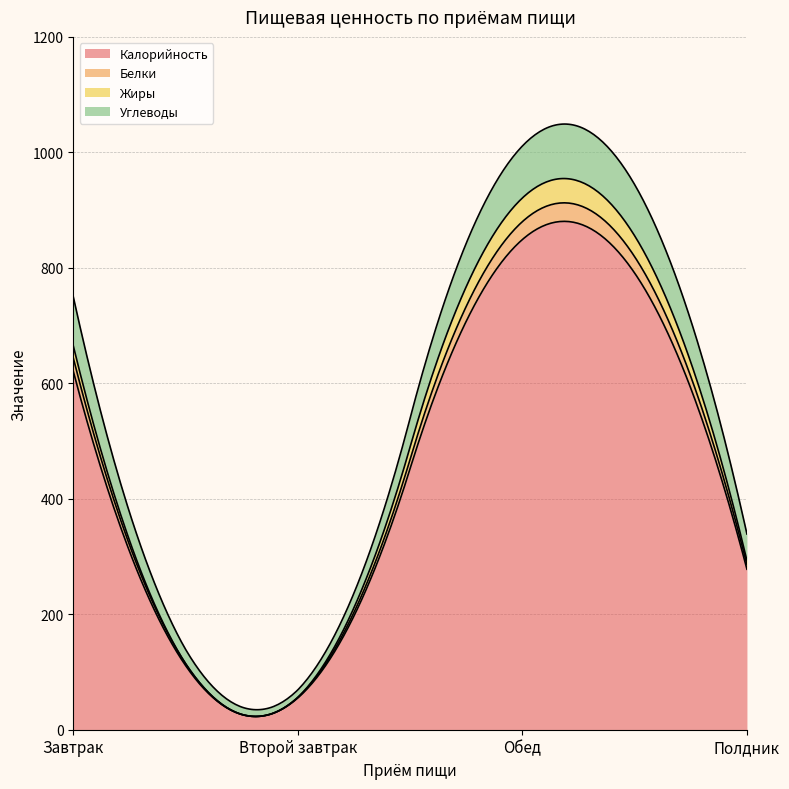

How many Белки values are between 8 and 31?

3